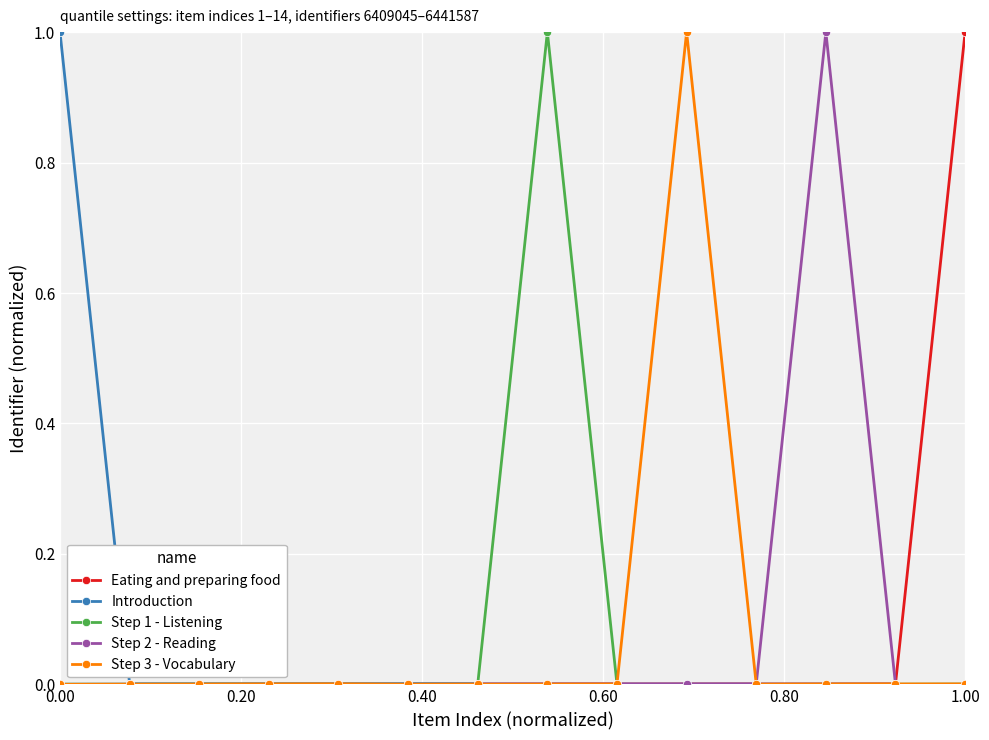

What is the greatest value displayed?

1.0